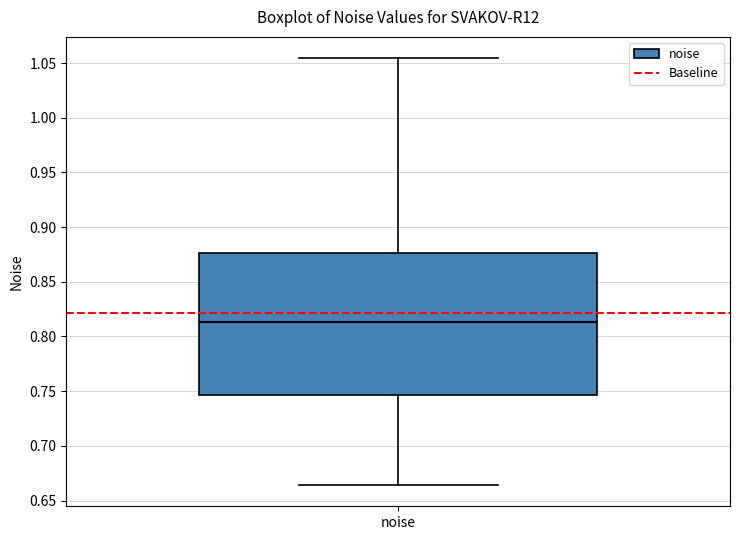

Where does the lower whisker of the box for noise end on the y-axis? The values are not printed on the chart, so give them approximately, as read against the axis.

0.665